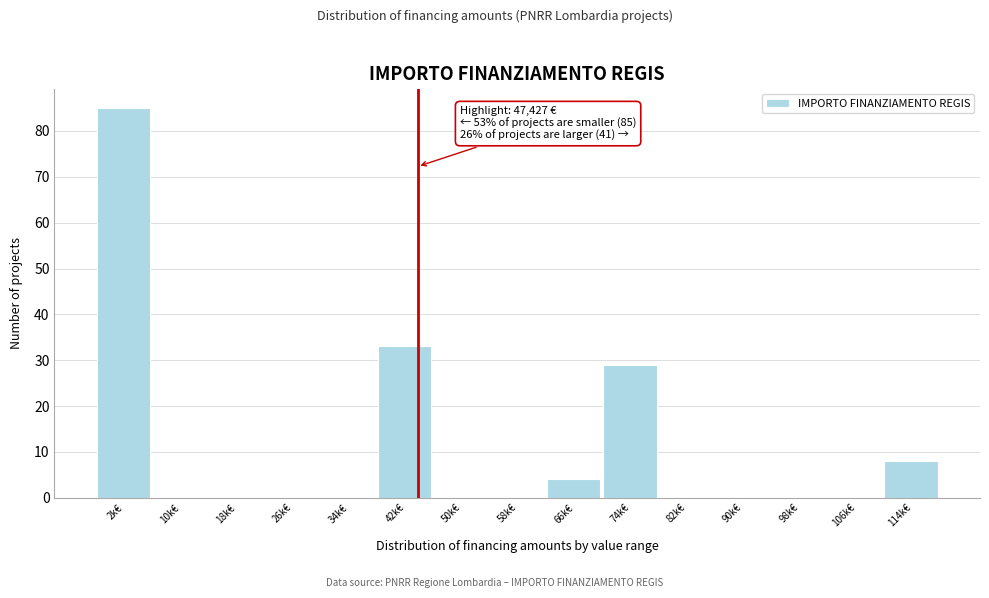

Reading left to right, transcribe all the data shown in this chart.

2k€=85	10k€=0	18k€=0	26k€=0	34k€=0	42k€=33	50k€=0	58k€=0	66k€=4	74k€=29	82k€=0	90k€=0	98k€=0	106k€=0	114k€=8